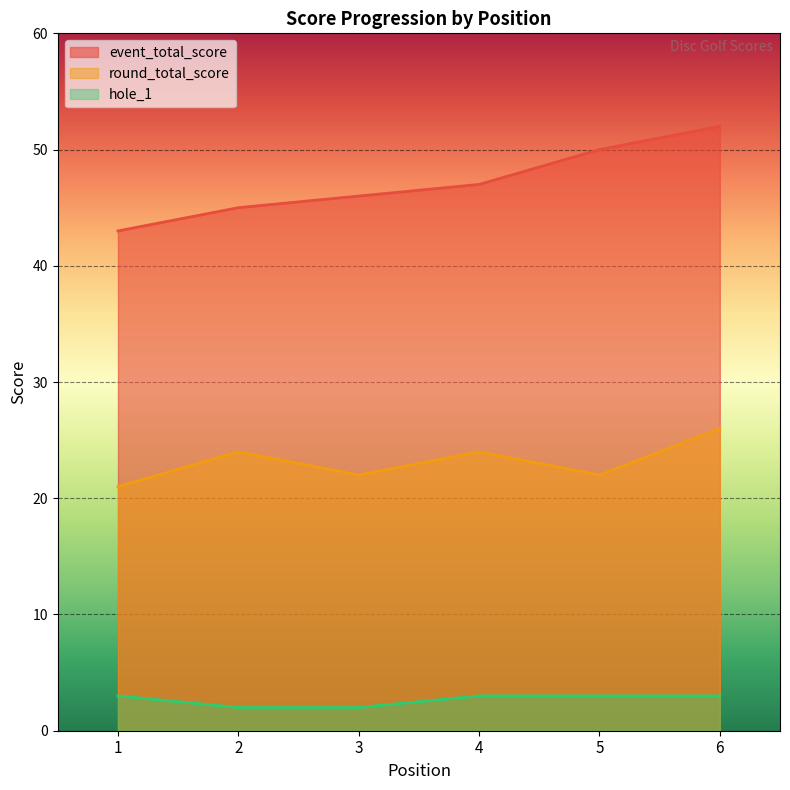

What is the minimum value for hole_1?

2